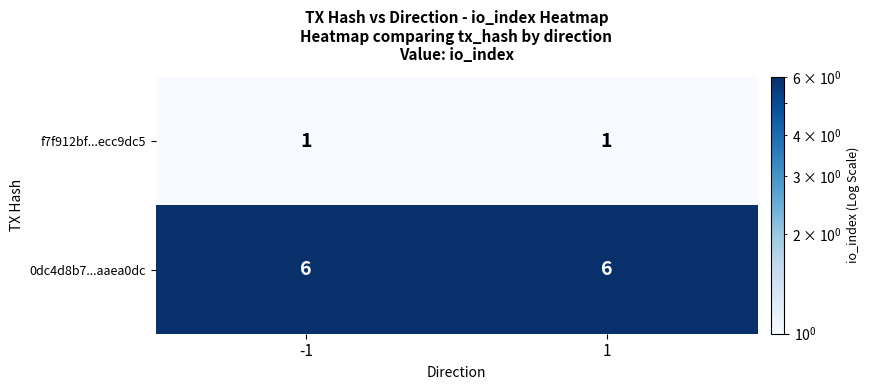

What is the sum of all 0dc4d8b7...aaea0dc values?

12